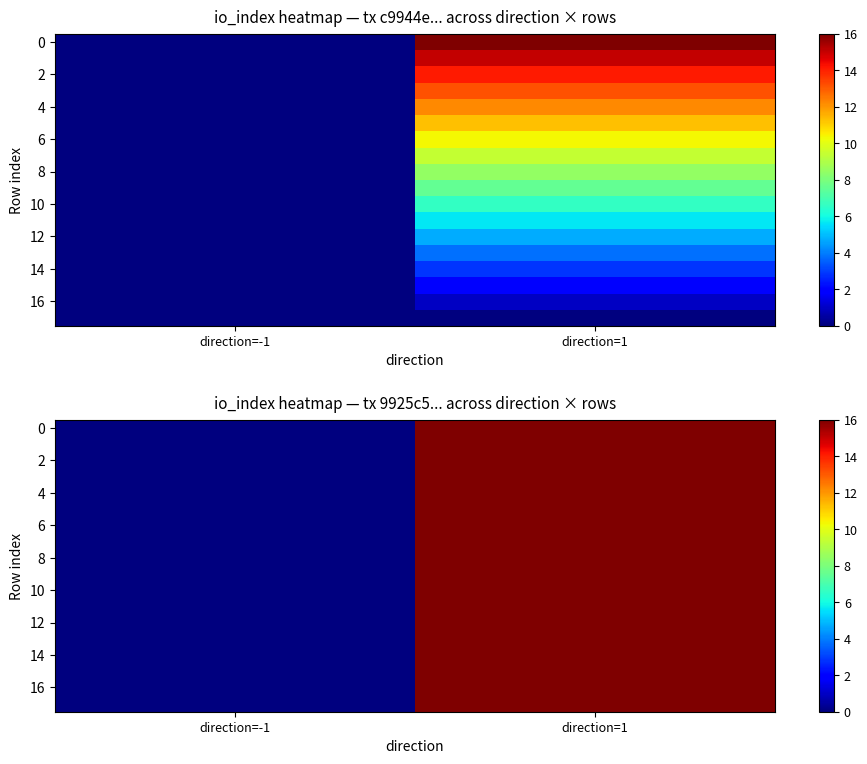

At how many categories does at least one series exceed 4?

1